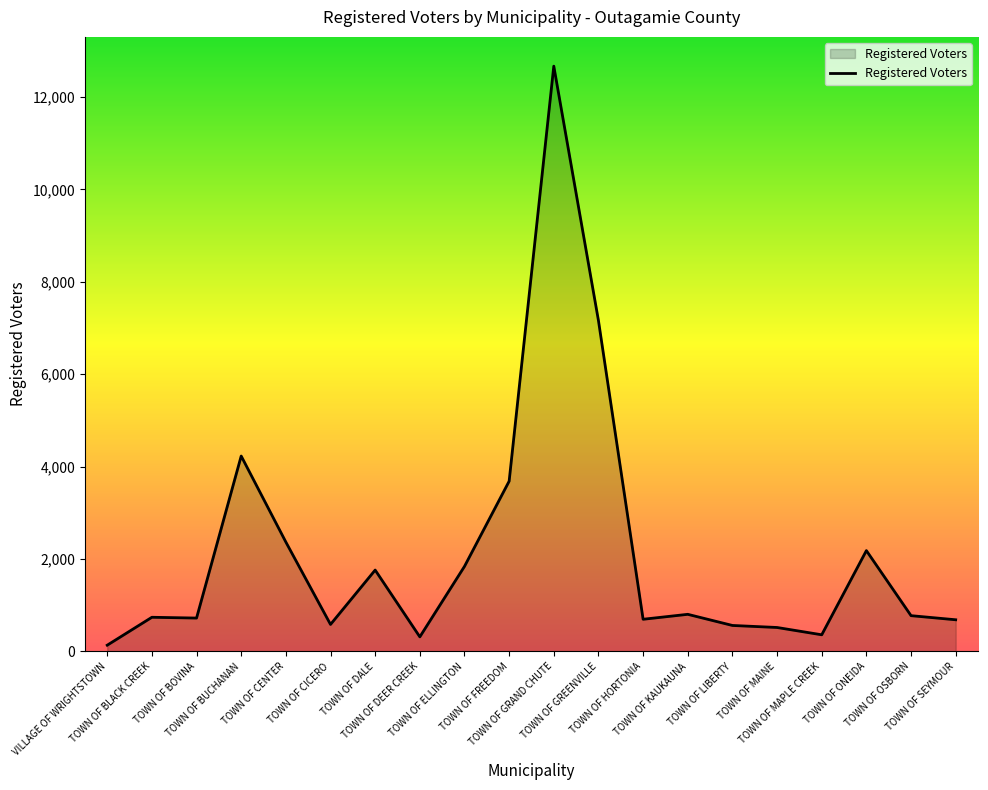

What is the change in value from TOWN OF CENTER to TOWN OF LIBERTY?

-1805